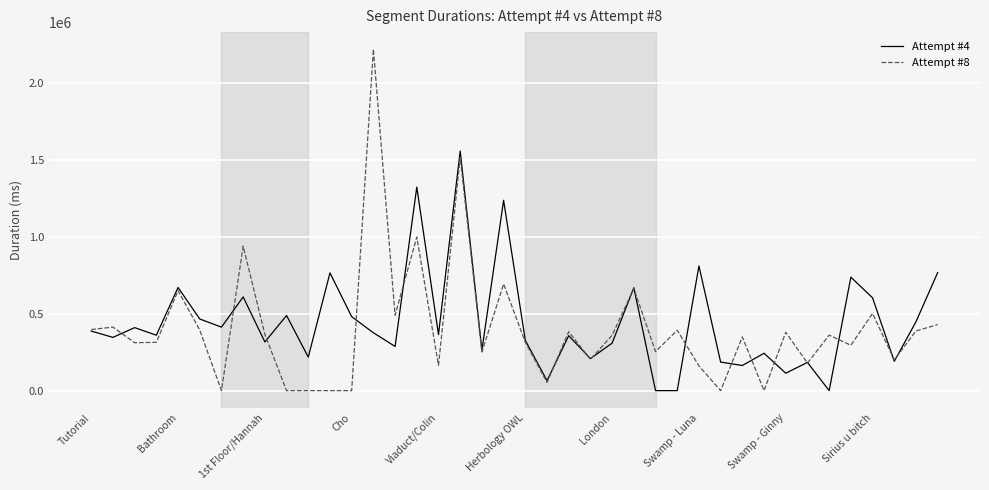

Which series has the widest spread of values?

Attempt #8